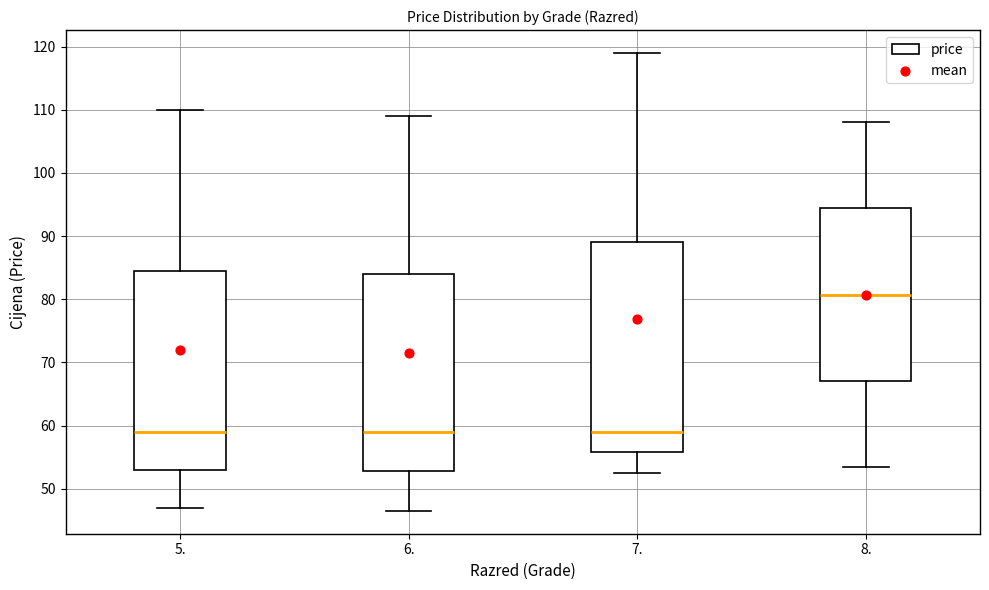

Where is the lower edge of the box at x = 5. on the y-axis? The values are not printed on the chart, so give them approximately, as read against the axis.

53